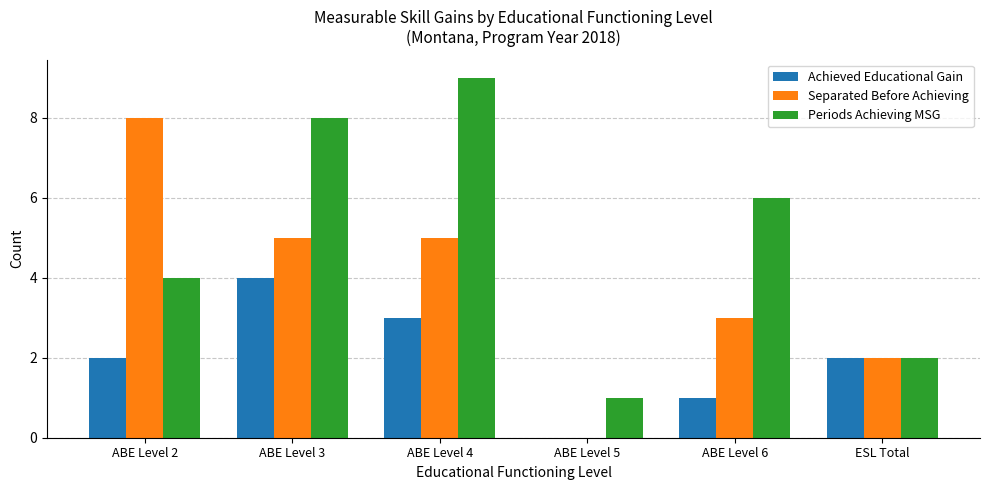

What is the difference between the Periods Achieving MSG values at ABE Level 6 and ABE Level 5?

5